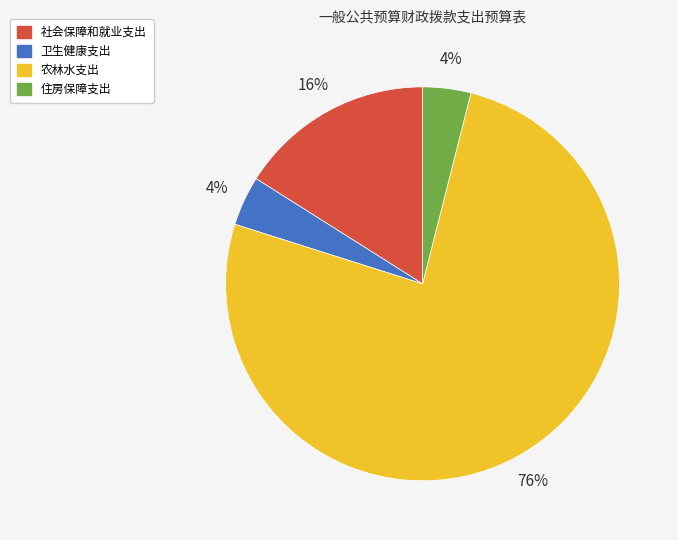

Combined, do 卫生健康支出 and 农林水支出 account for over 50%?

Yes